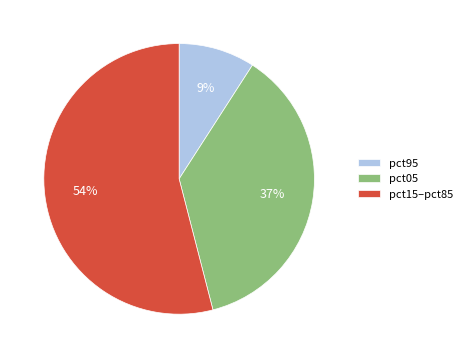

Which slice is the largest?

pct15–pct85